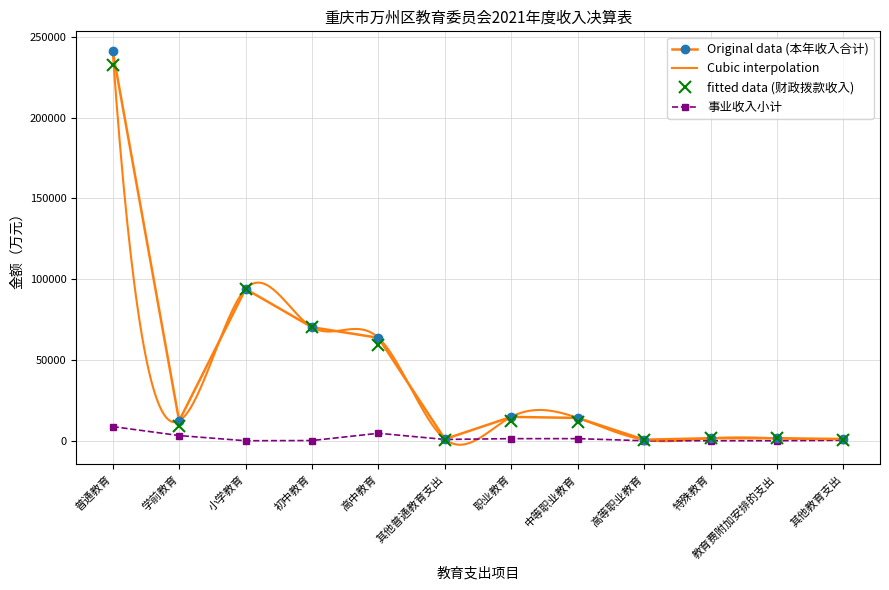

At which category does the chart reach its minimum across all series?

小学教育